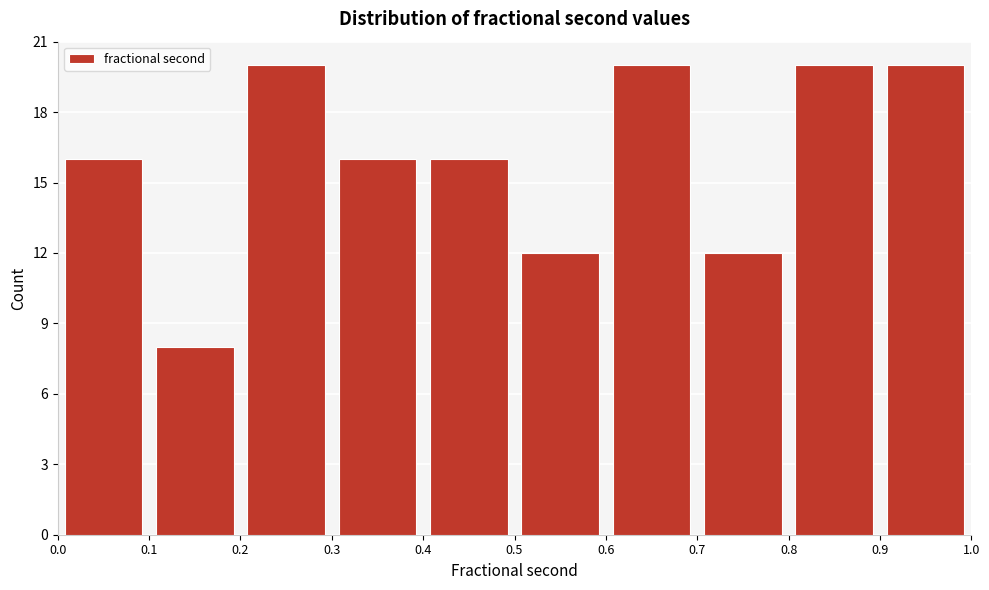

Reading left to right, transcribe this chart: for each bar, give the range it covers on the x-axis and its height. The values are not printed on the chart, so give them approximately, as read against the axis.

0.0 to 0.1: 16
0.1 to 0.2: 8
0.2 to 0.3: 20
0.3 to 0.4: 16
0.4 to 0.5: 16
0.5 to 0.6: 12
0.6 to 0.7: 20
0.7 to 0.8: 12
0.8 to 0.9: 20
0.9 to 1.0: 20